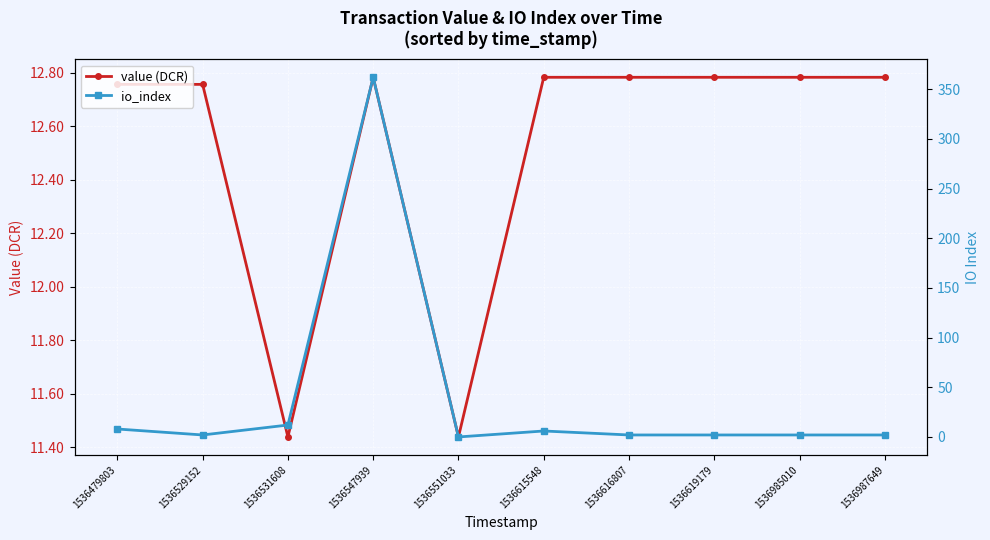

Reading left to right, transcribe all the data shown in this chart.

value (DCR): 12.8	12.8	11.4	12.8	11.4	12.8	12.8	12.8	12.8	12.8
io_index: 8.0	2.0	12.0	362.0	0.0	6.0	2.0	2.0	2.0	2.0